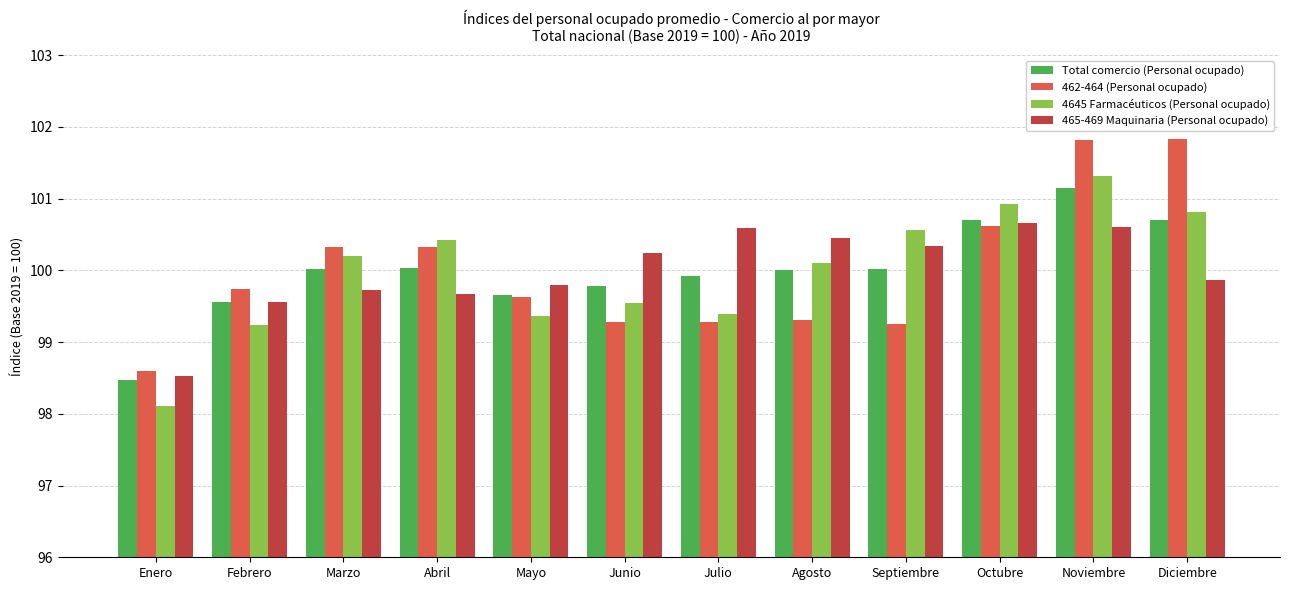

At which label does 4645 Farmacéuticos (Personal ocupado) first exceed 100?

Marzo